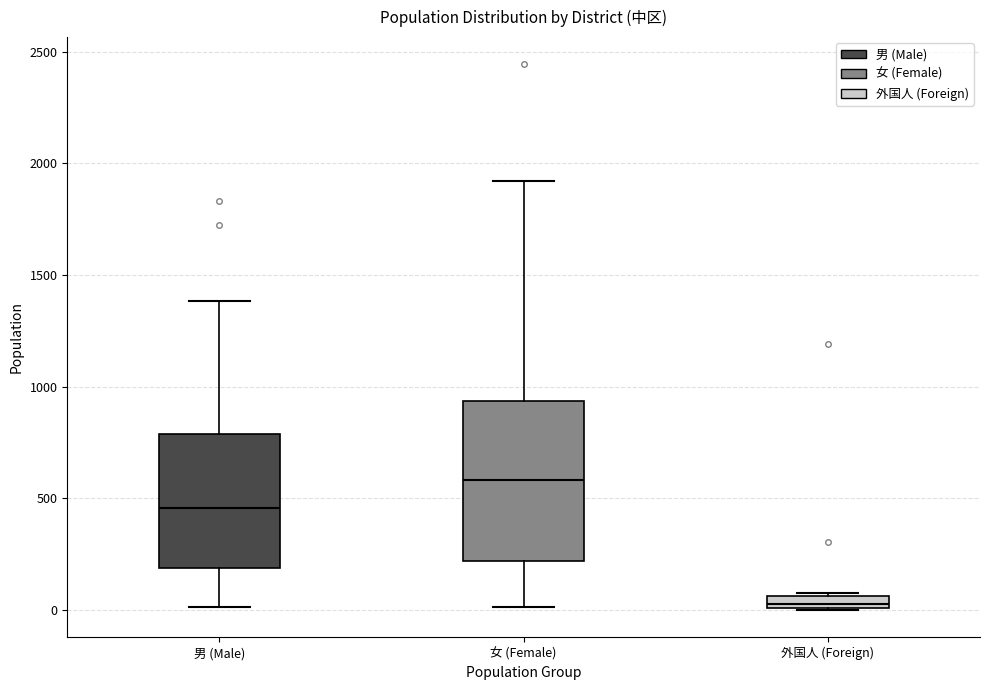

Where does the median line of the box for 女 (Female) sit on the y-axis? The values are not printed on the chart, so give them approximately, as read against the axis.

600